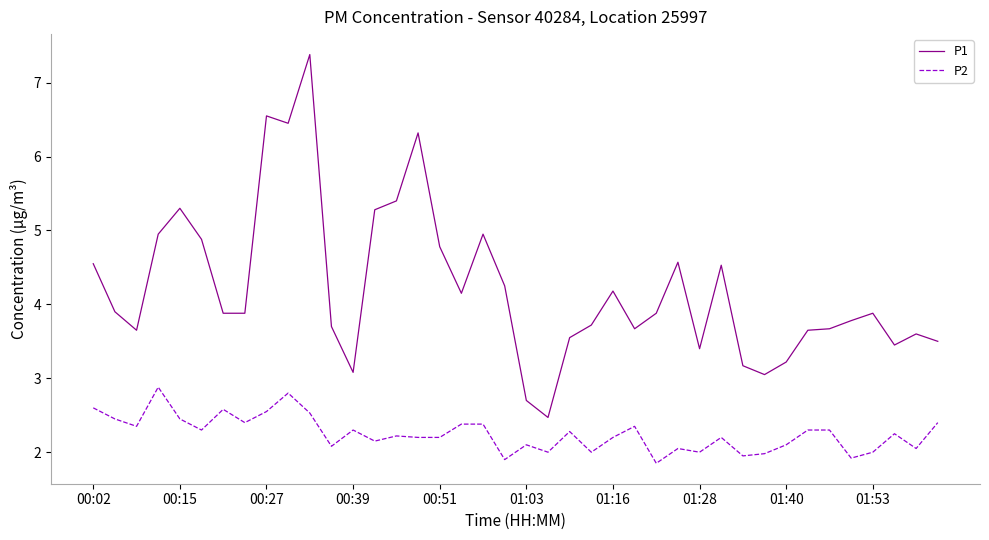

Does the chart display data point markers on the line(s)?

No